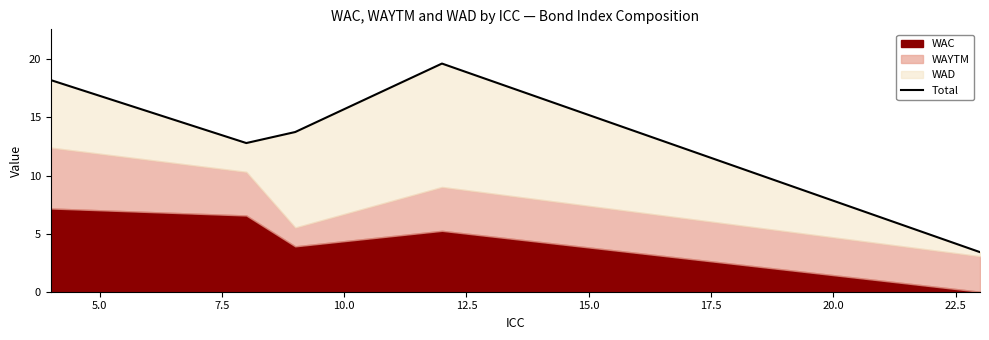

Is it true that the value at 12.5 is 5.0?

False